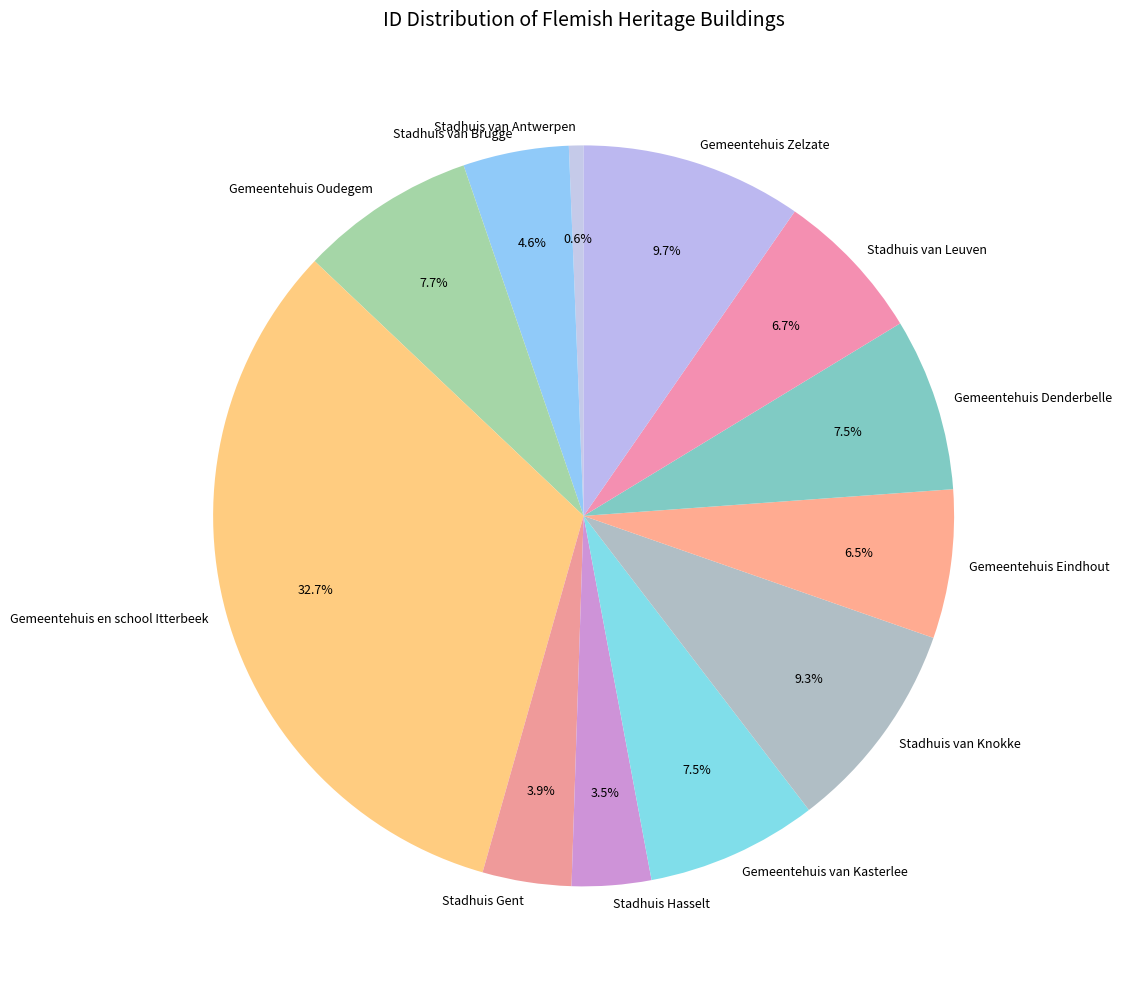

Is there a majority slice in this chart?

No